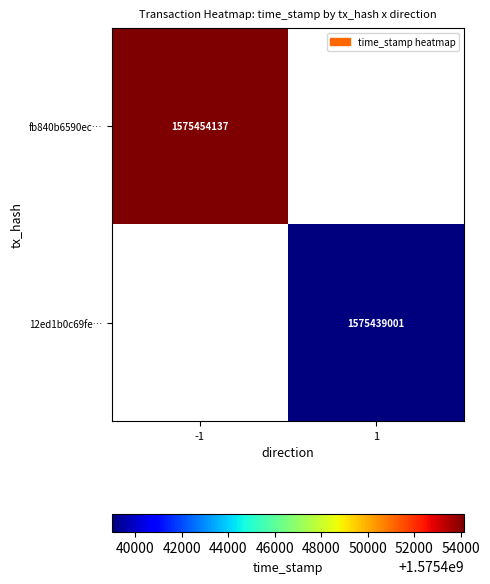

The fb840b6590ec… series shows 2751341184 at -1. True or false?

False